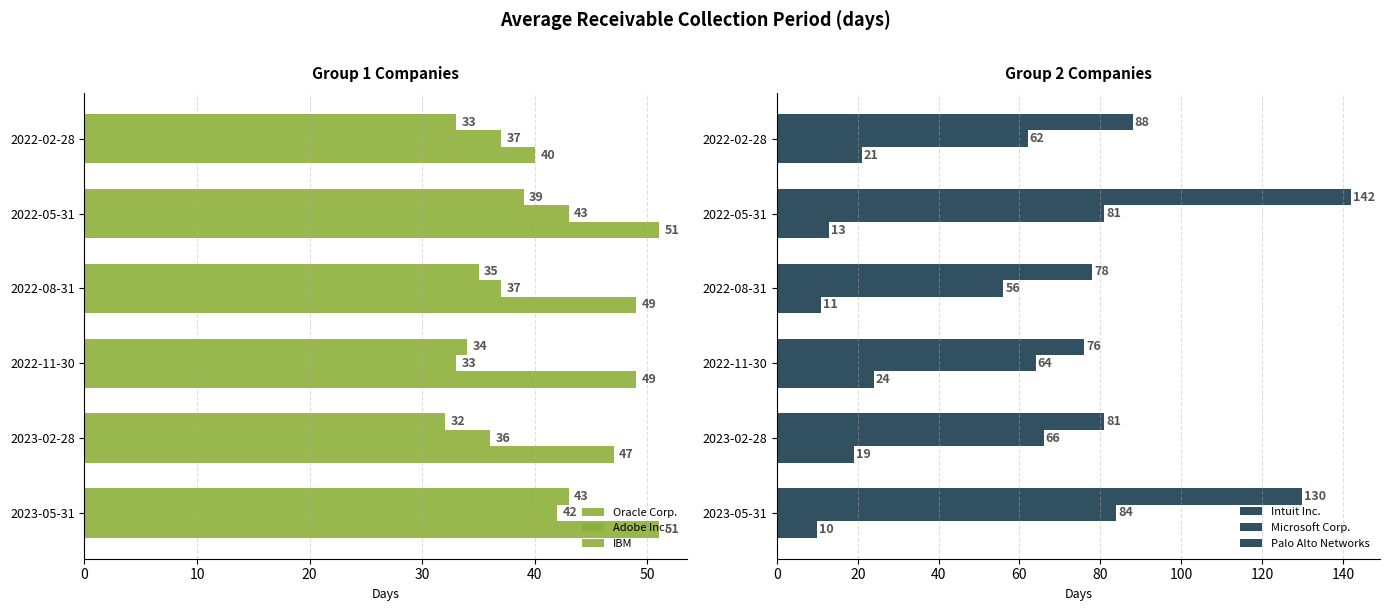

What is the greatest value displayed?

142